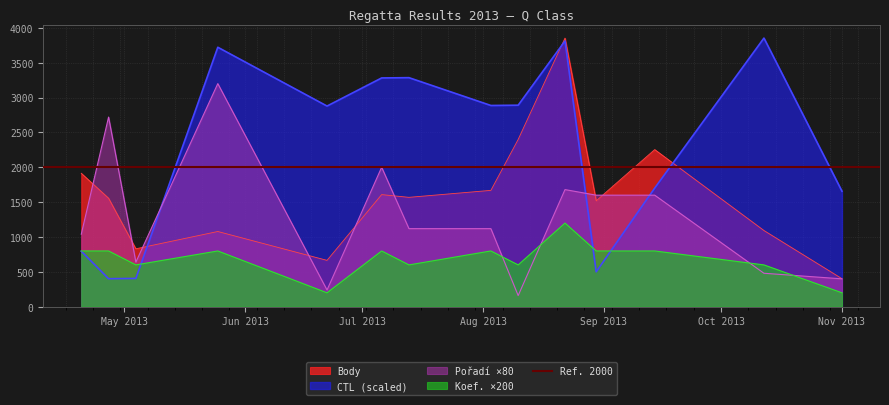

Where is Body nearest to the value 2127?

2013-09-14